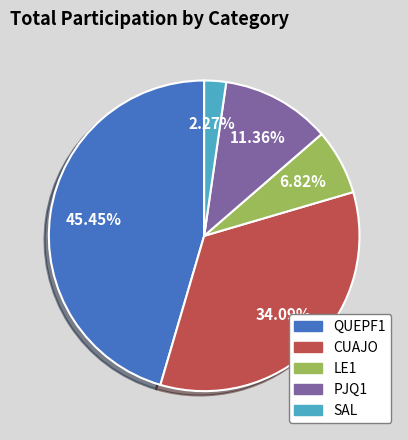

Which category has the smallest portion of the pie?

SAL